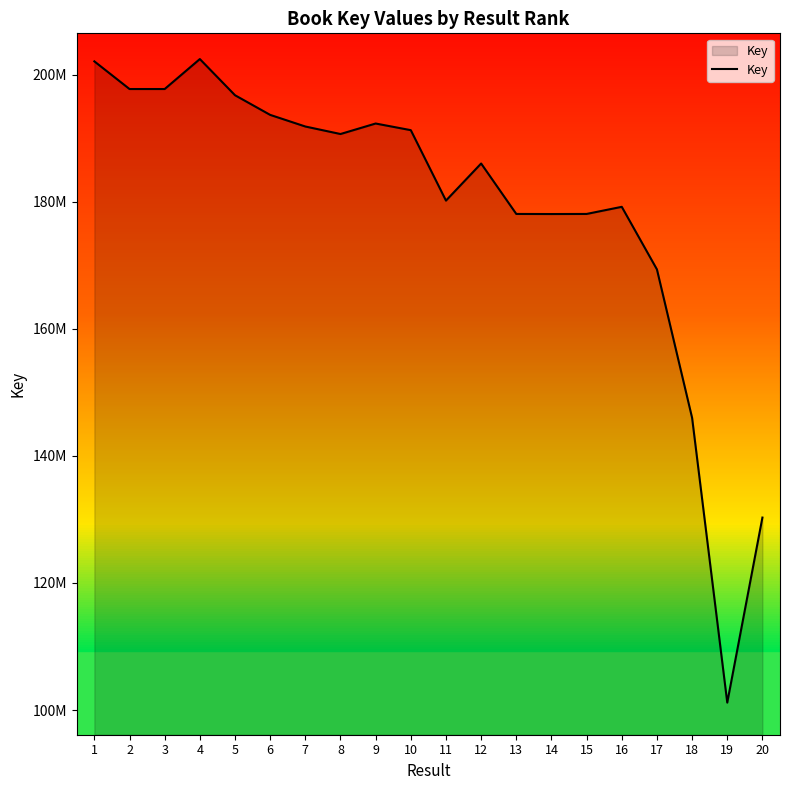

Where is the first local minimum?

2